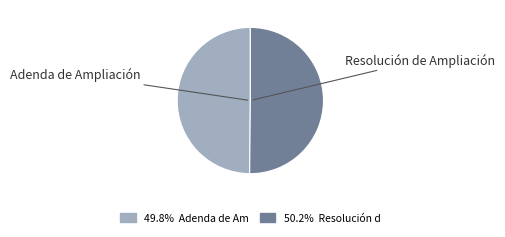

Combined, do Resolución de Ampliación and Adenda de Ampliación account for over 50%?

Yes